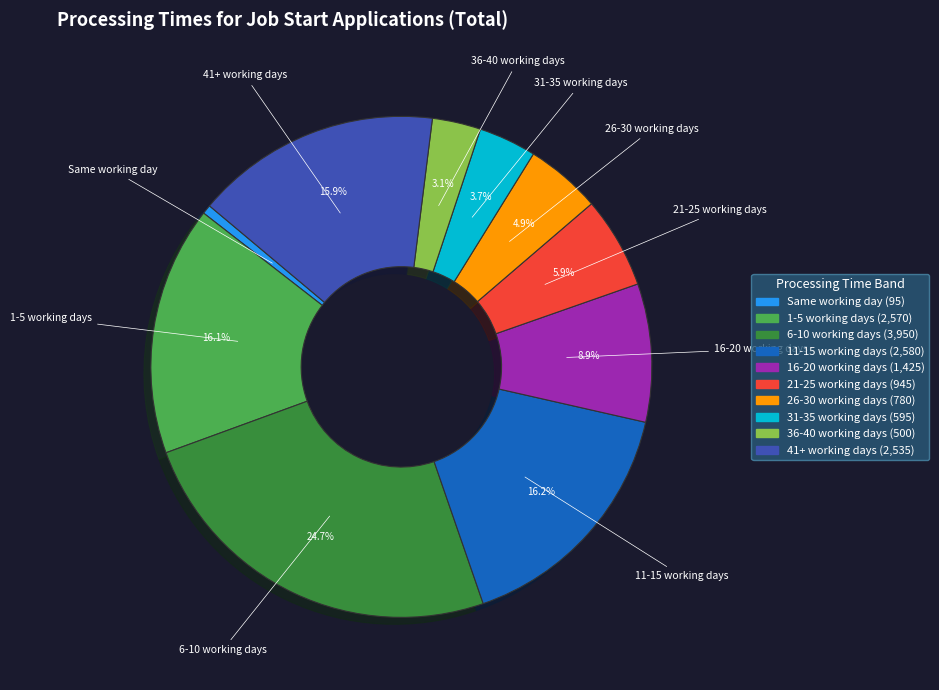

Approximately how many times larger is the value at 31-35 working days compared to Same working day?

6.3